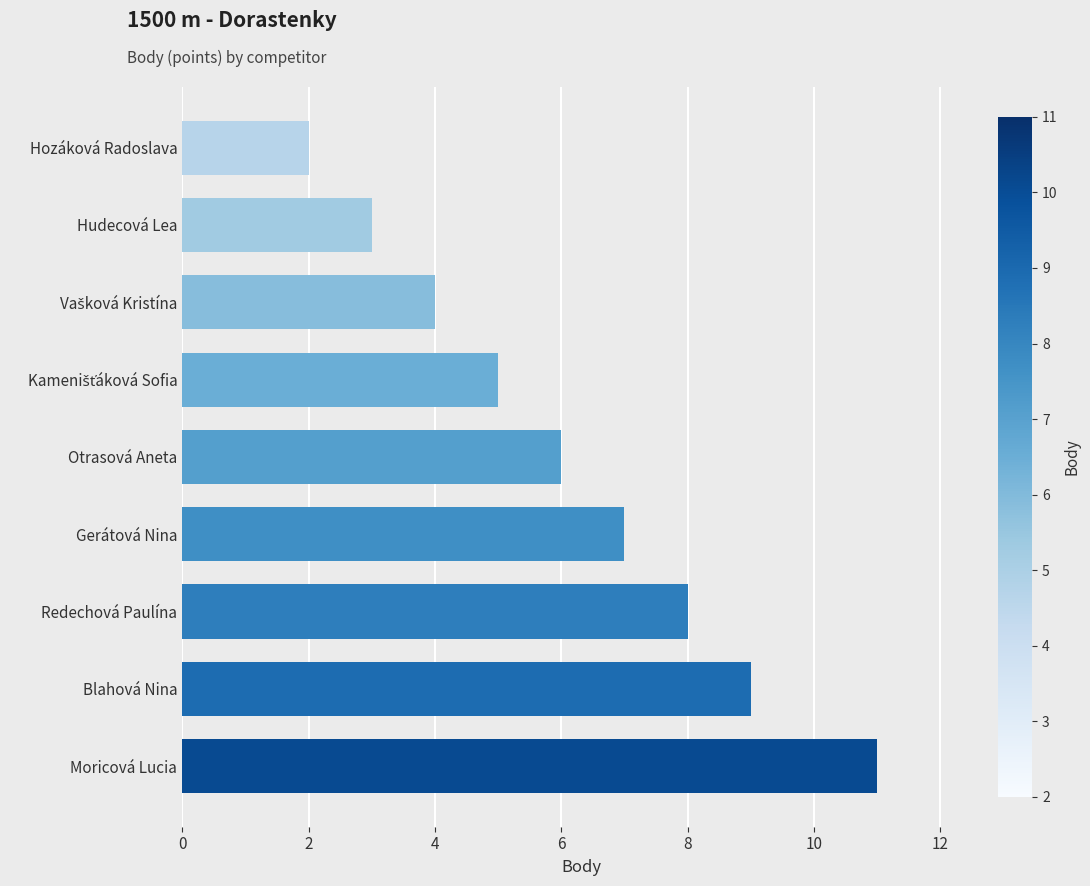

What is the minimum value shown in the chart?

2